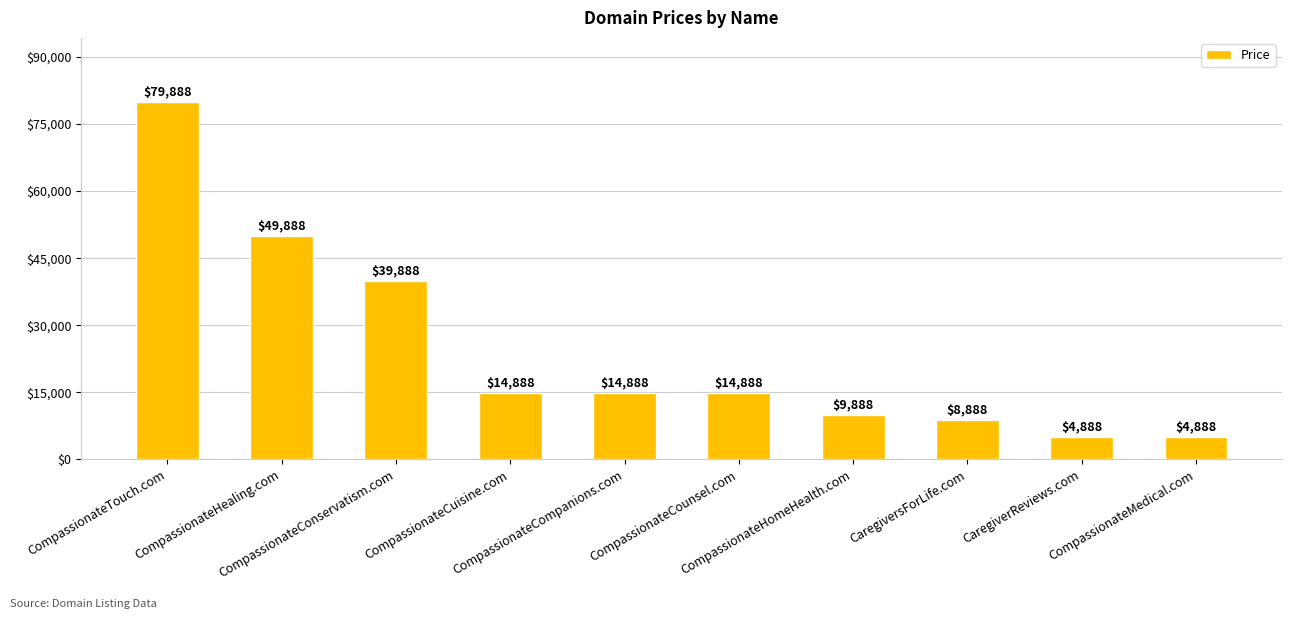

What is the sum of all values?

242880